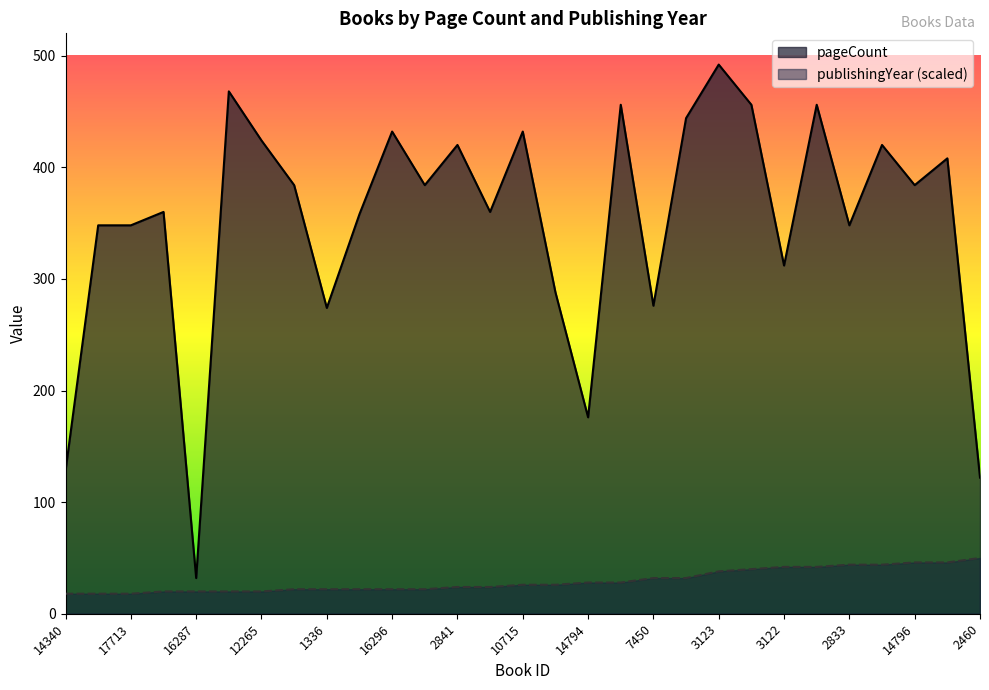

What is the greatest value displayed?

492